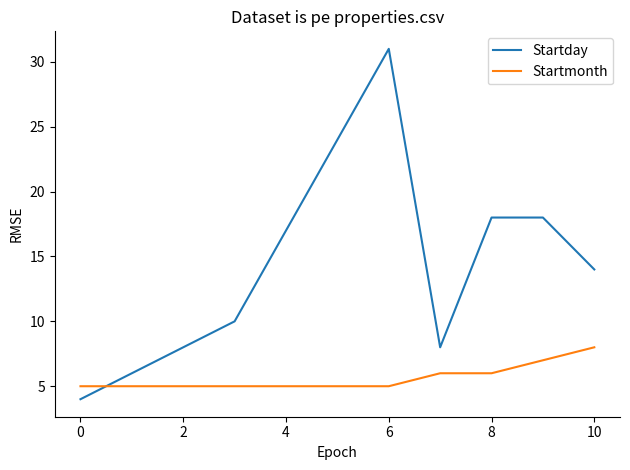

What is the difference between the maximum and second lowest values in the Startmonth series?

3